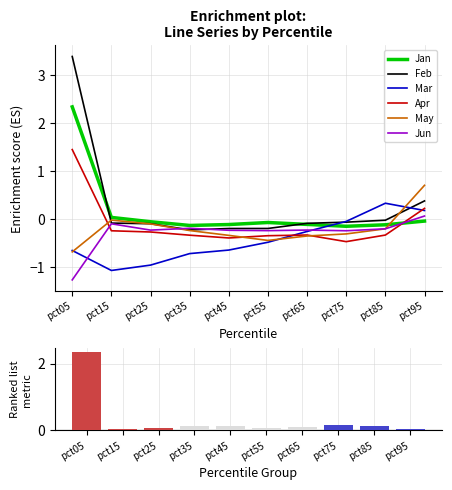

Reading left to right, extract all data points from this chart.

Jan: 2.3	0.0	-0.1	-0.1	-0.1	-0.1	-0.1	-0.2	-0.1	-0.0
Feb: 3.4	-0.1	-0.1	-0.2	-0.2	-0.2	-0.1	-0.1	-0.0	0.4
Mar: -0.7	-1.1	-1.0	-0.7	-0.6	-0.5	-0.3	-0.1	0.3	0.2
Apr: 1.4	-0.2	-0.3	-0.3	-0.4	-0.3	-0.3	-0.5	-0.3	0.2
May: -0.7	-0.0	-0.1	-0.2	-0.3	-0.4	-0.4	-0.3	-0.2	0.7
Jun: -1.3	-0.1	-0.2	-0.2	-0.2	-0.2	-0.2	-0.2	-0.2	0.1